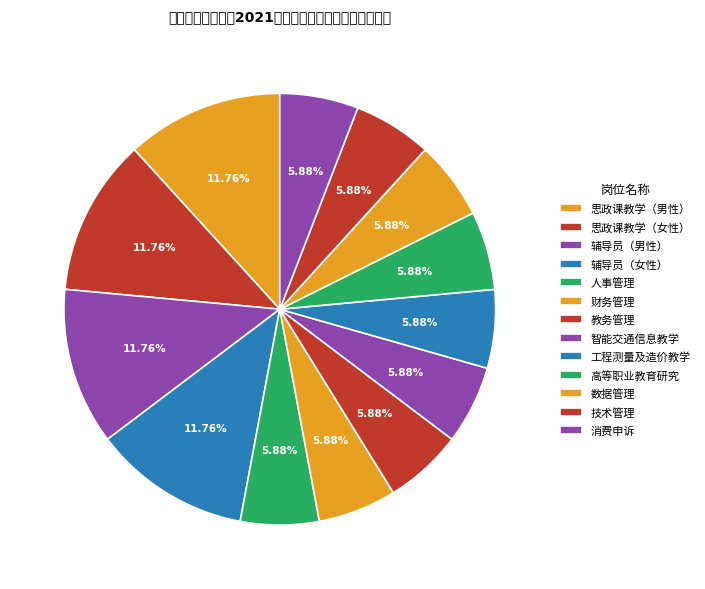

Is it true that 高等职业教育研究 is 1% of the pie?

False